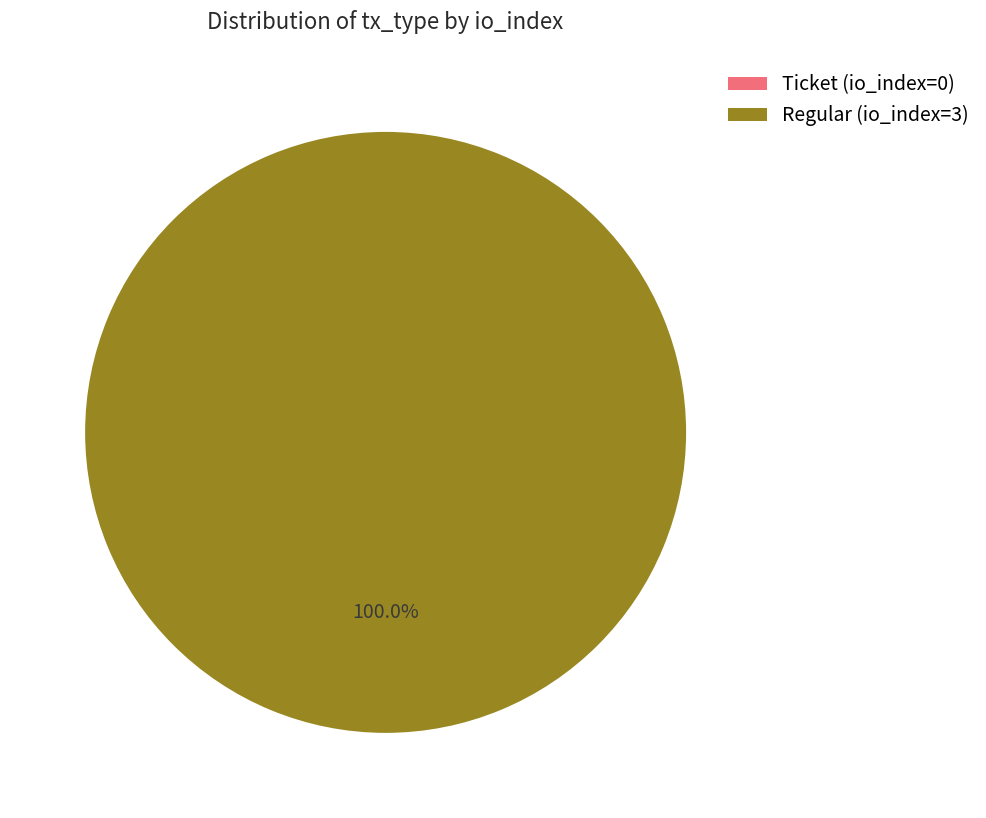

Which slice is the largest?

Regular (io_index=3)